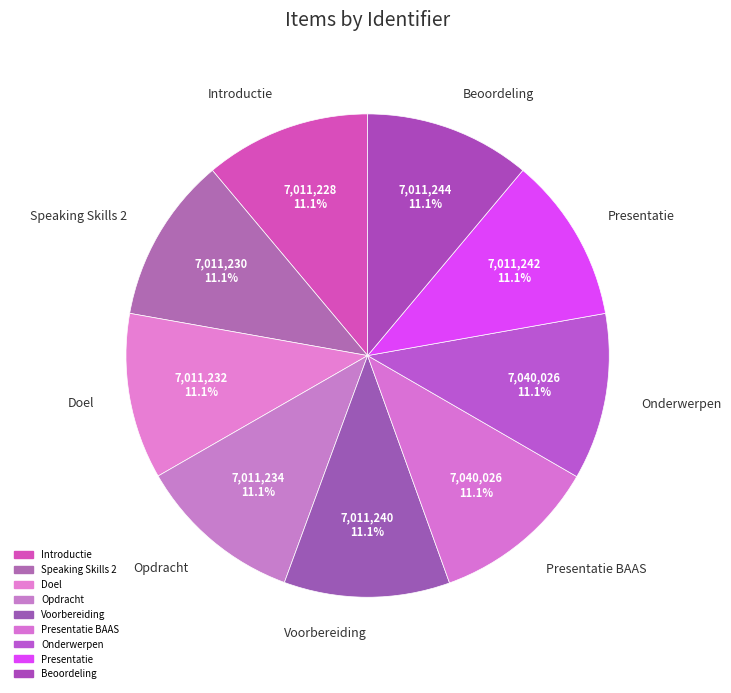

What portion of the pie excludes Beoordeling?

88.9%